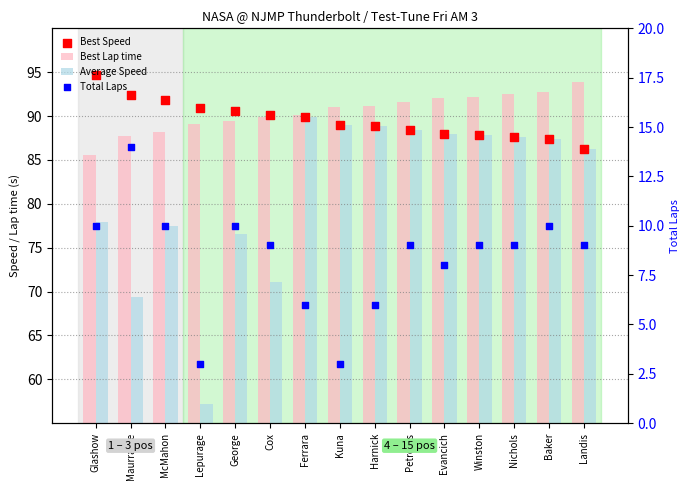

What are all the series names shown in the legend?

Best Lap time, Average Speed, Best Speed, Total Laps